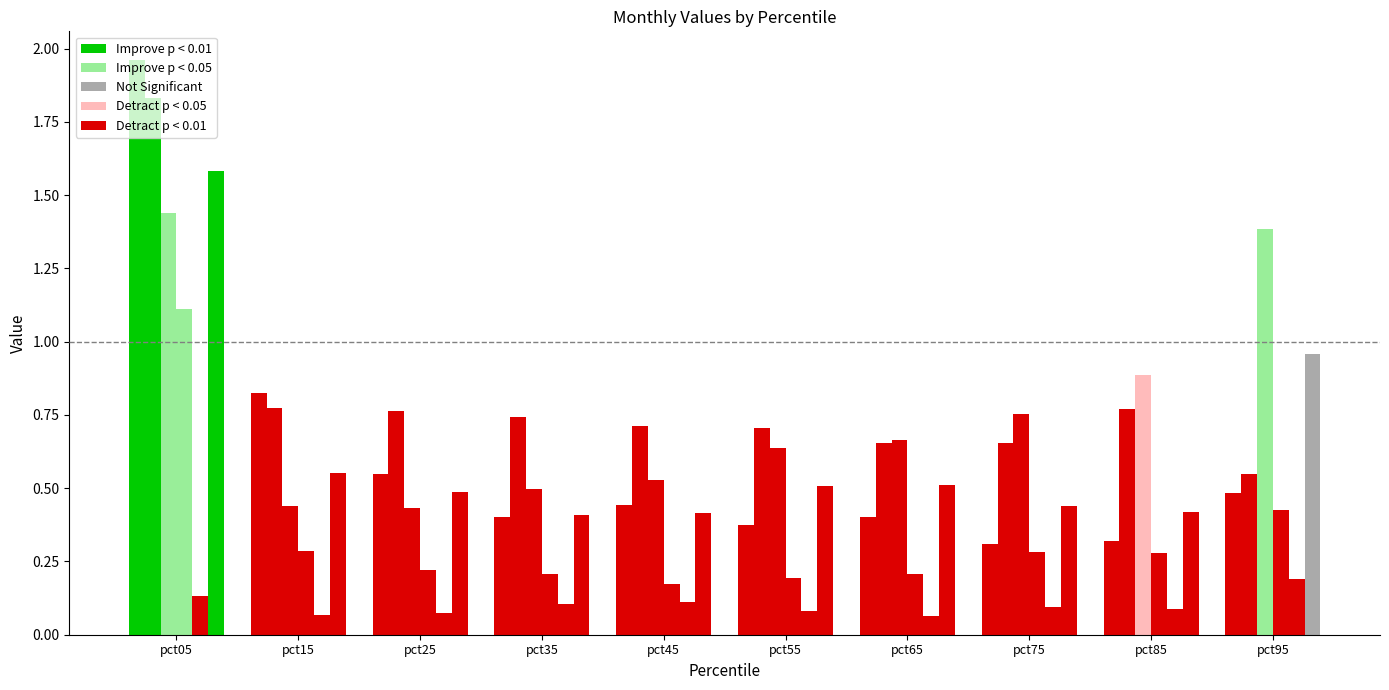

At how many categories does at least one series exceed 0?

10